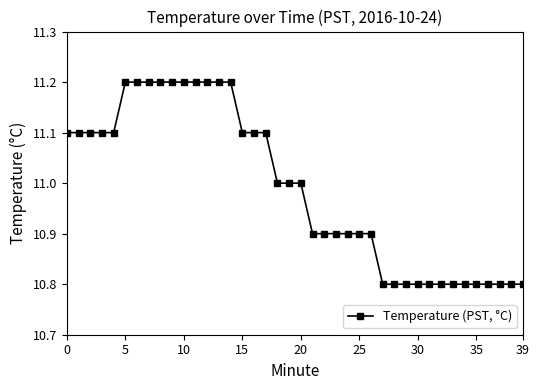

Does the chart have visible grid lines?

No